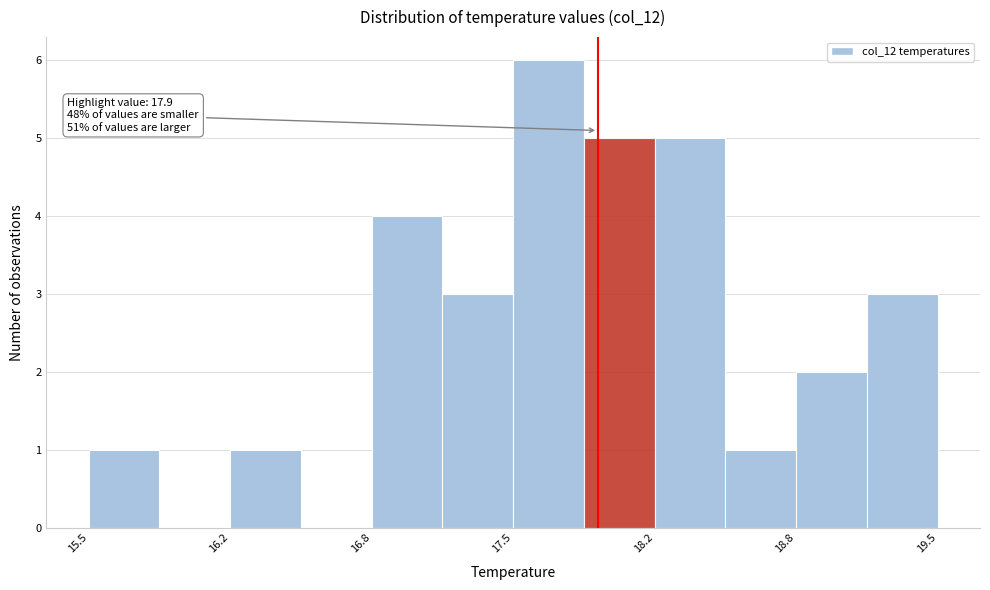

Around what value on the x-axis is the tallest bar? Give the approximate position of its centre, as read against the axis.

17.7